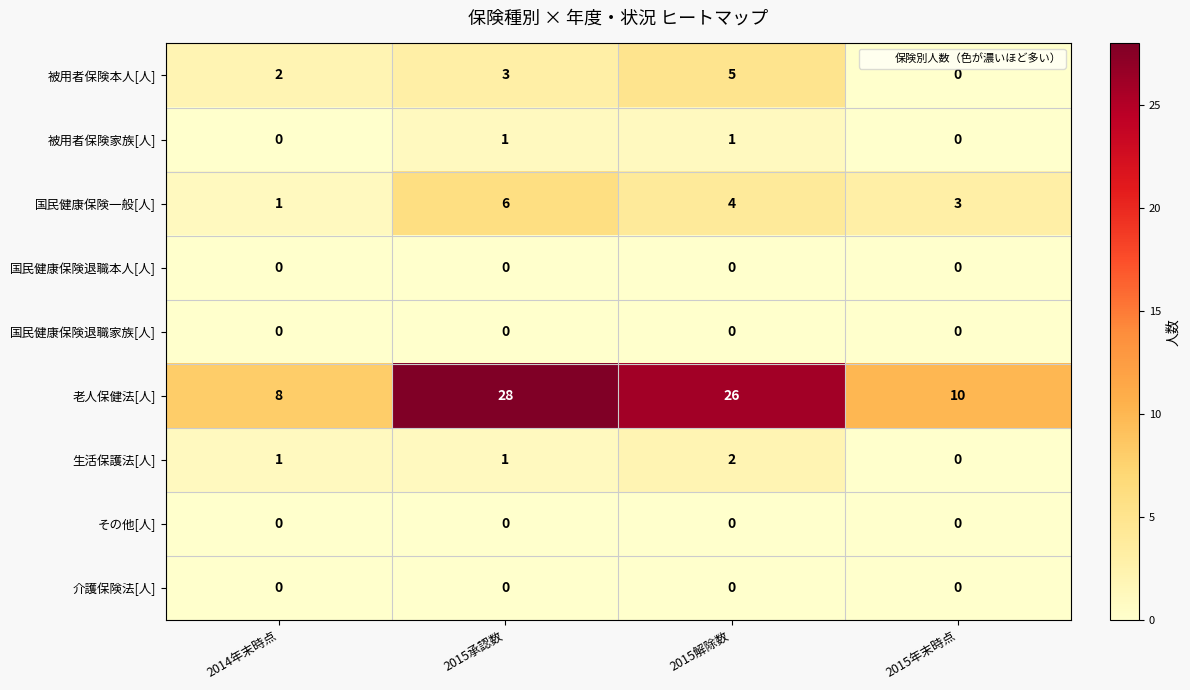

What is the difference between the 老人保健法[人] values at 2014年末時点 and 2015承認数?

20